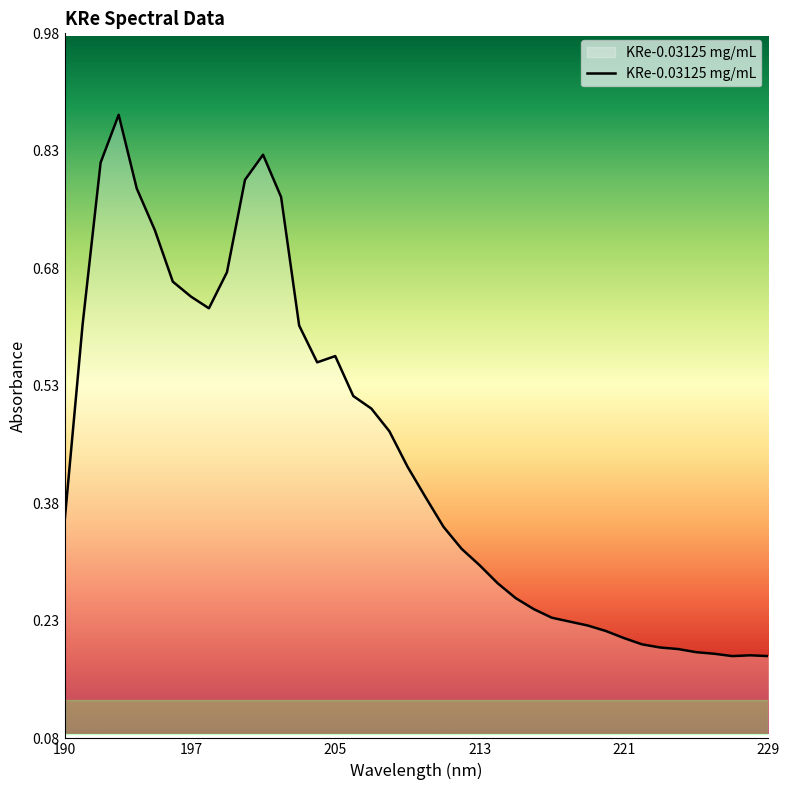

At which category does the data reach its first local peak?

193